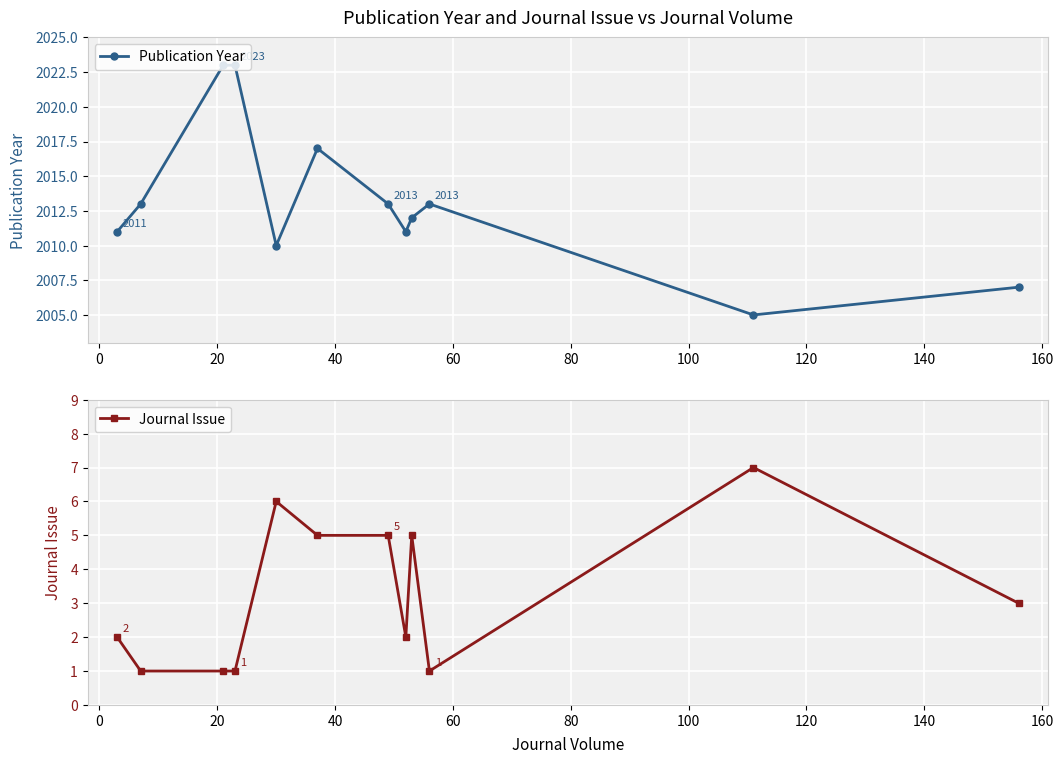

What are all the series names shown in the legend?

Publication Year, Journal Issue